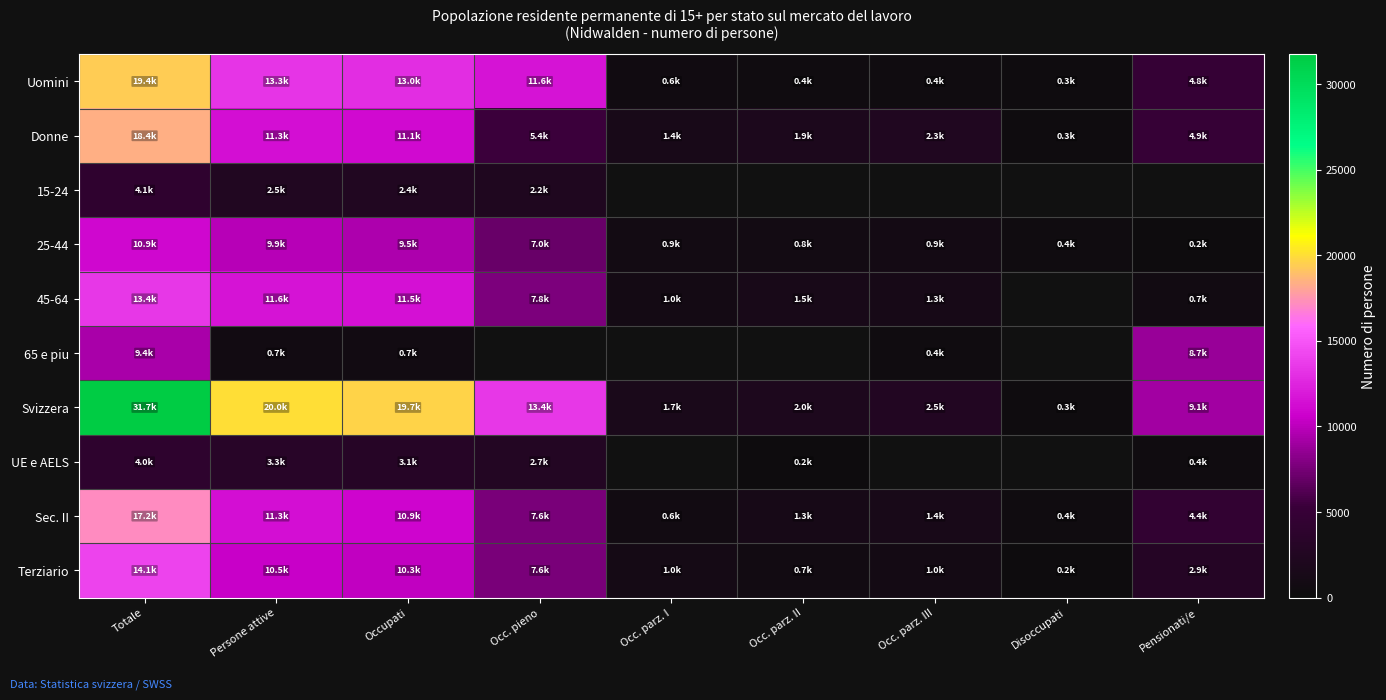

At how many categories does at least one series exceed 25614?

1